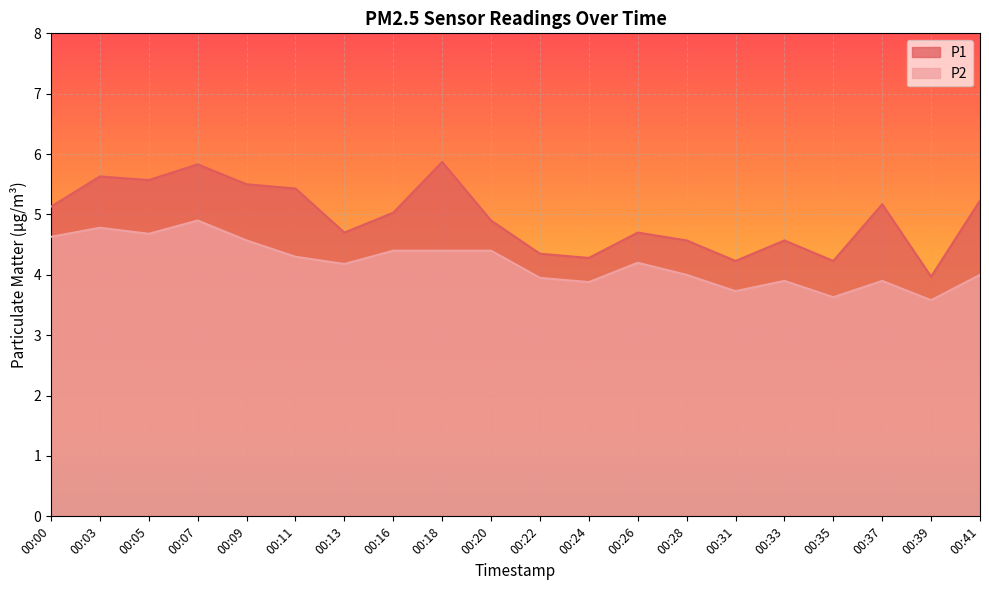

The value of P1 at 00:11 is 5.4. True or false?

True